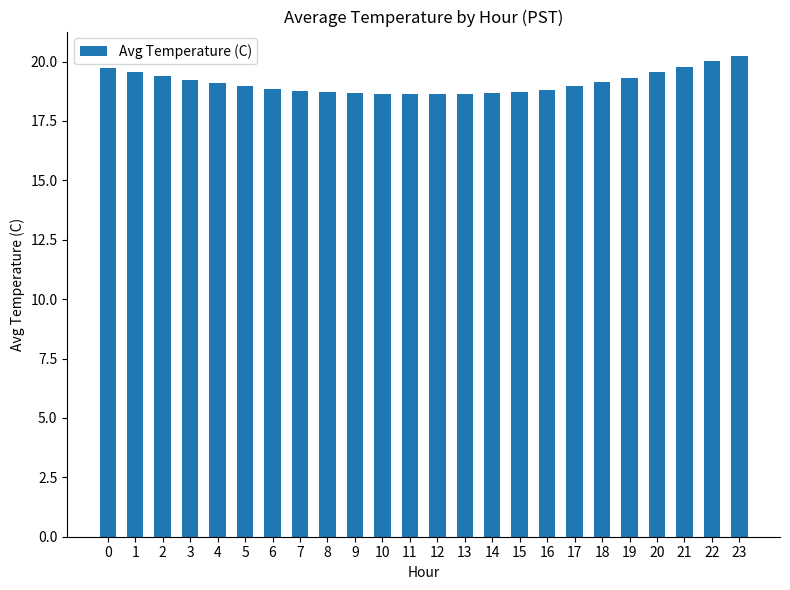

What is the value of the 5th bar from the left?

19.1